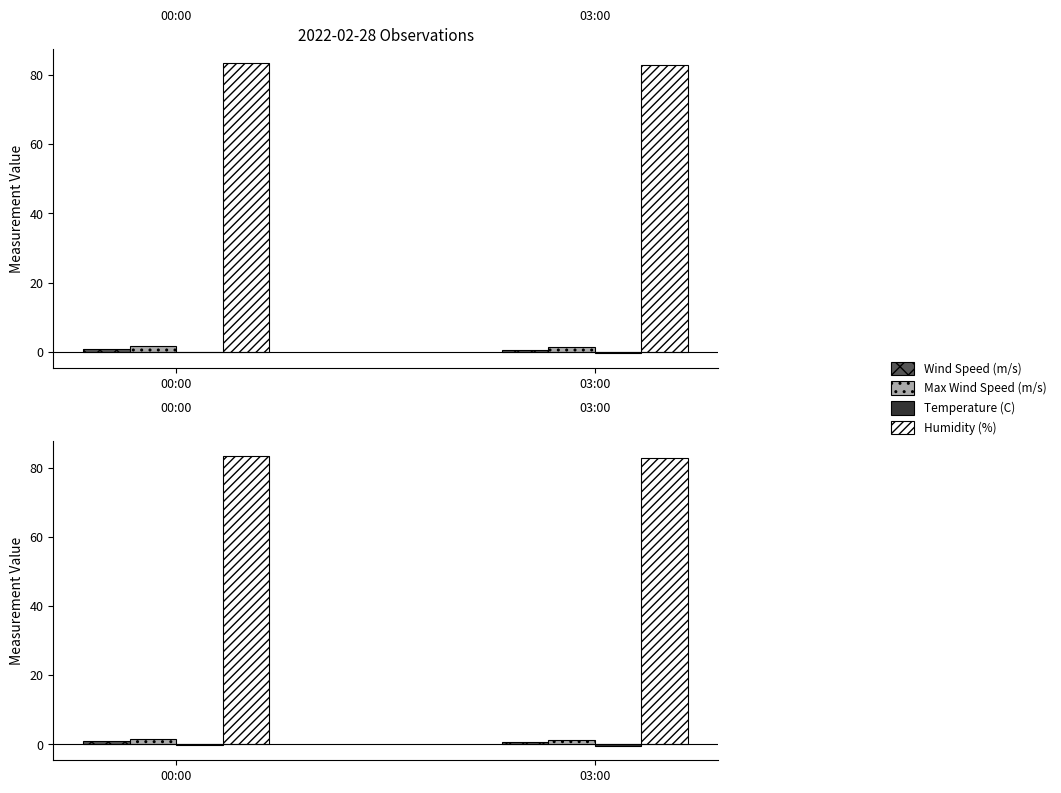

What are all the series names shown in the legend?

Wind Speed (m/s), Max Wind Speed (m/s), Temperature (C), Humidity (%)